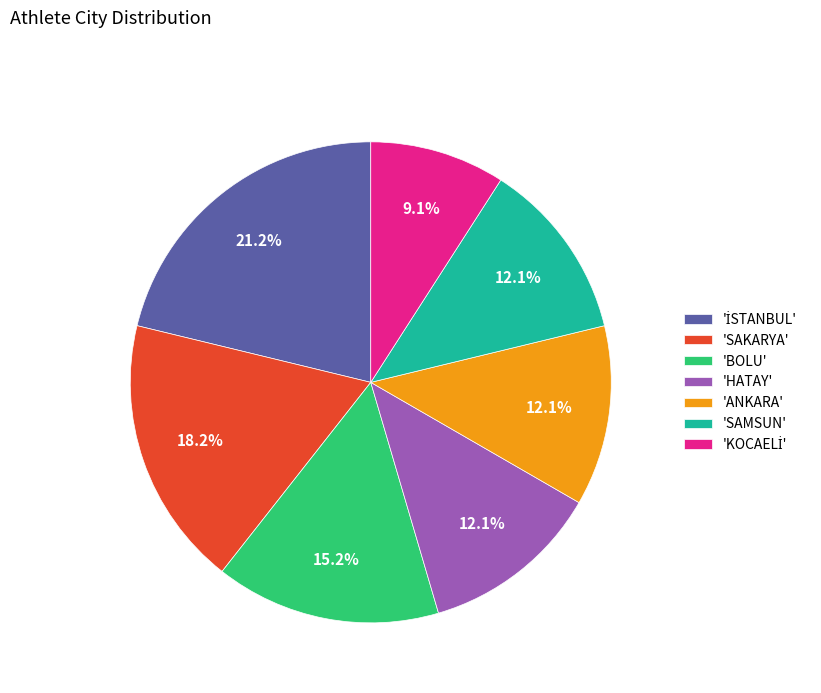

Do 'SAKARYA' and 'SAMSUN' together represent more than half of the pie?

No